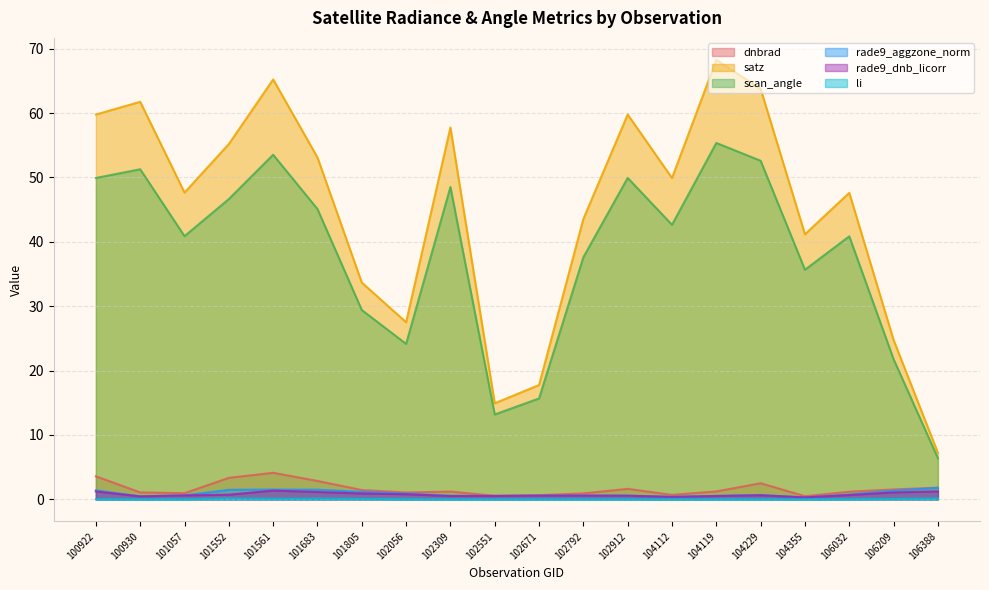

What are all the series names shown in the legend?

dnbrad, satz, scan_angle, rade9_aggzone_norm, rade9_dnb_licorr, li